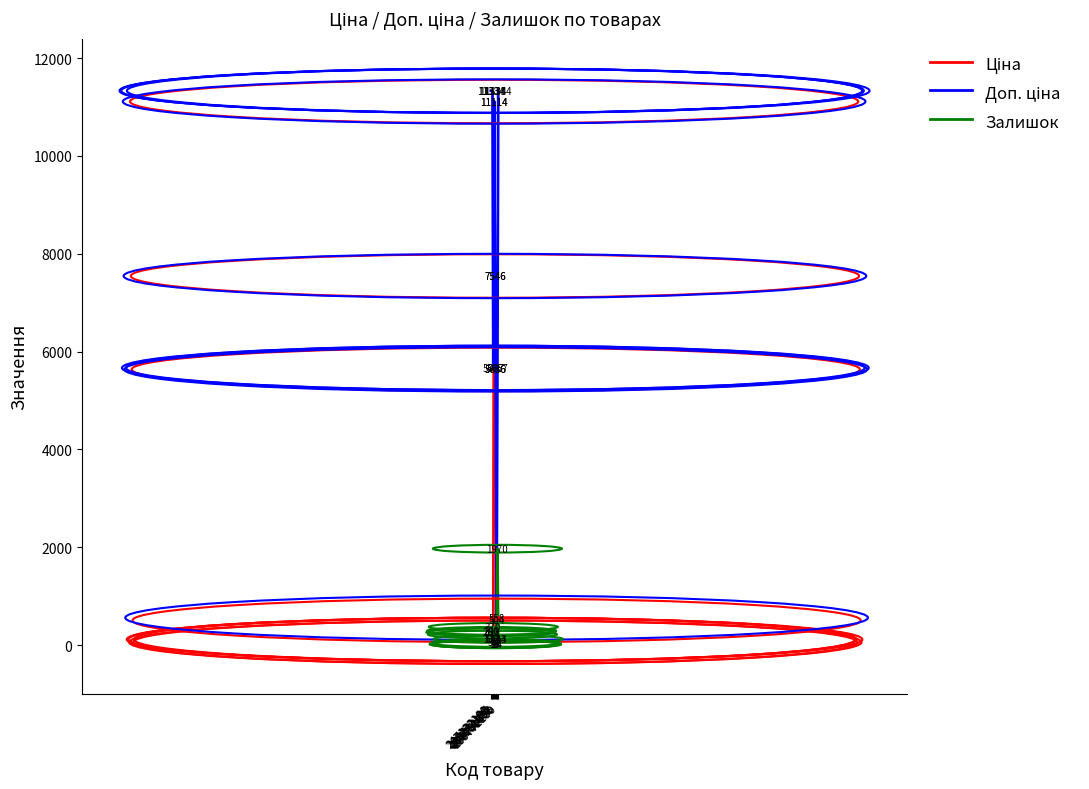

How many interior local peaks does the Доп. ціна series have?

1